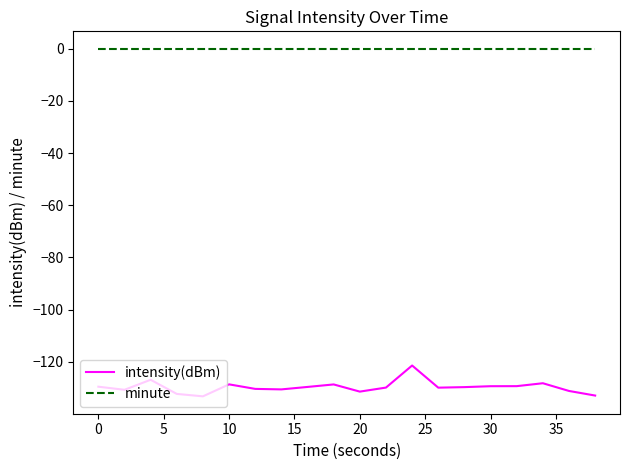

What is the smallest value displayed?

-133.3